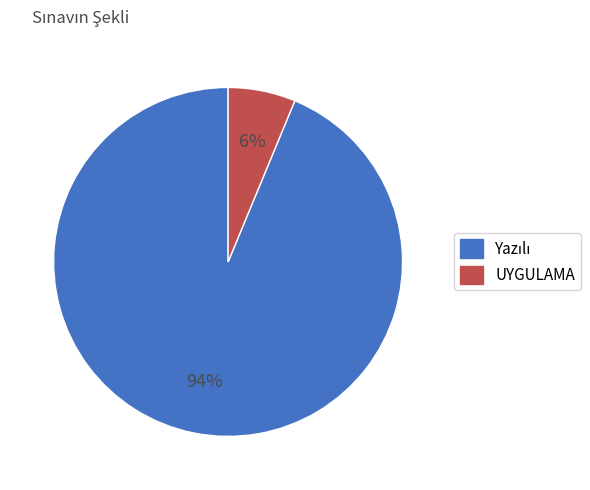

Does any single category account for the majority?

Yes